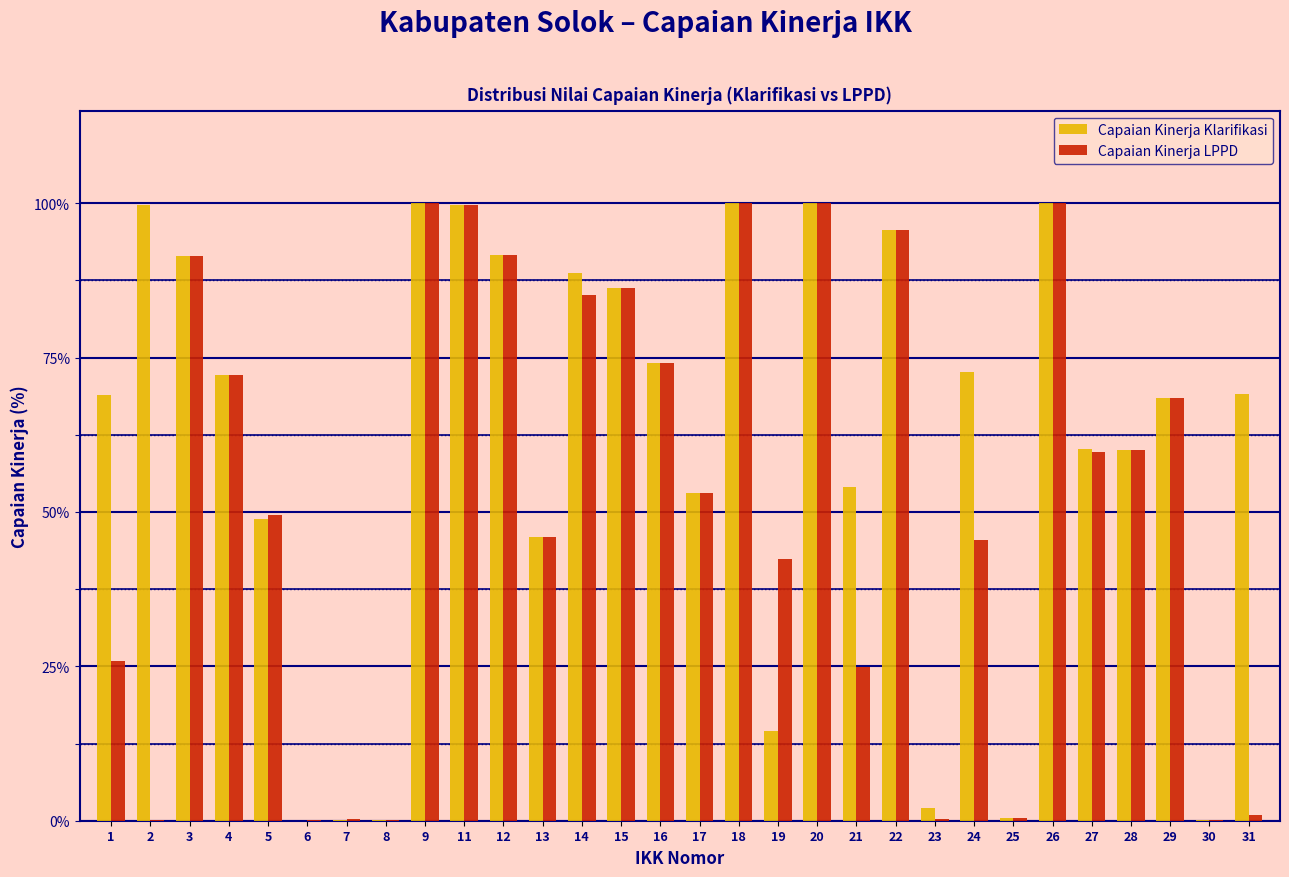

What is the maximum value shown in the chart?

100.0